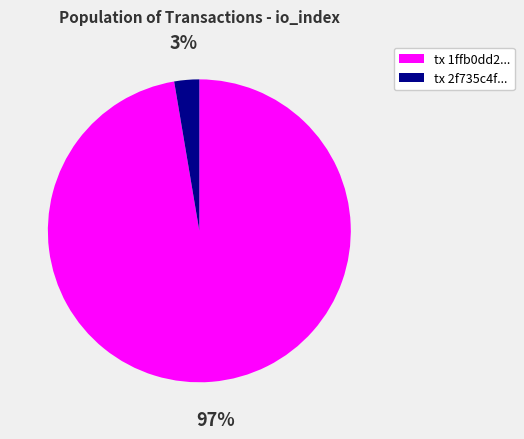

Does any single category account for the majority?

Yes